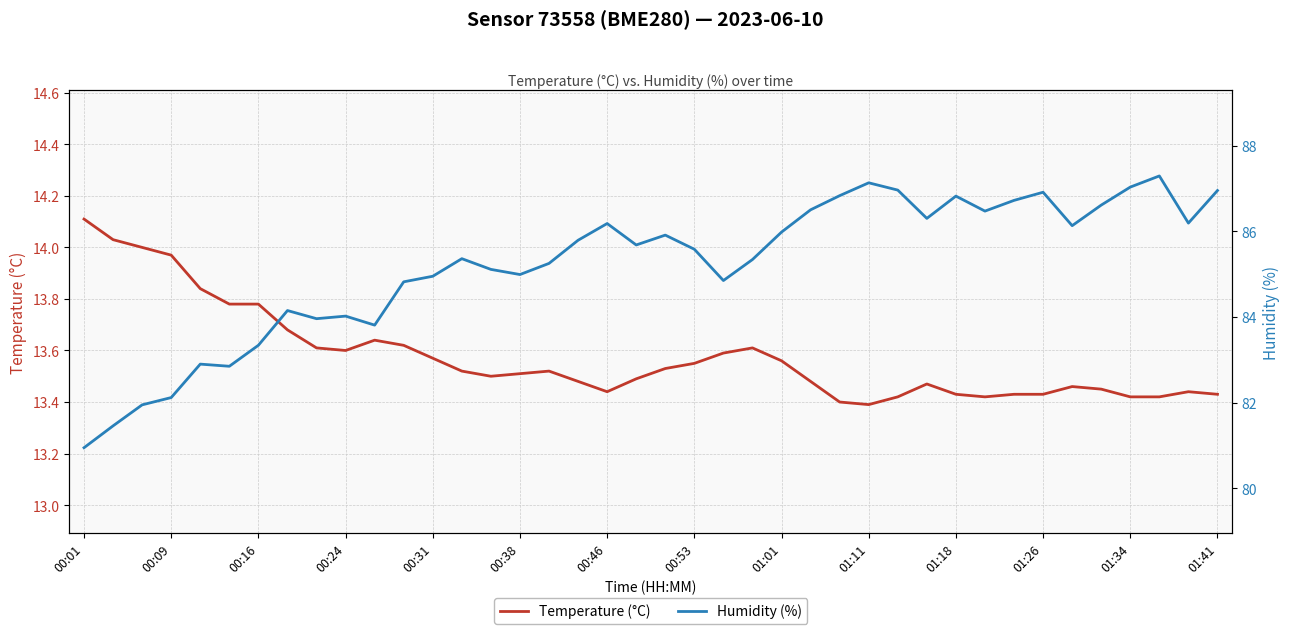

The value of Temperature (°C) at 00:46 is 19.0. True or false?

False